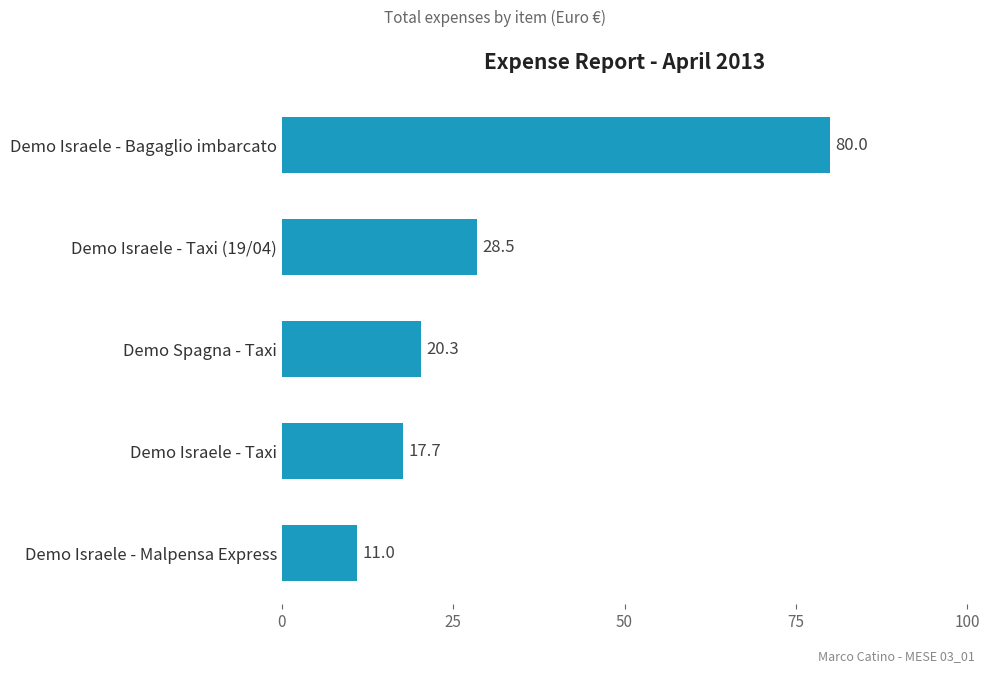

Rank the categories by value from highest to lowest.

Demo Israele - Bagaglio imbarcato, Demo Israele - Taxi (19/04), Demo Spagna - Taxi, Demo Israele - Taxi, Demo Israele - Malpensa Express